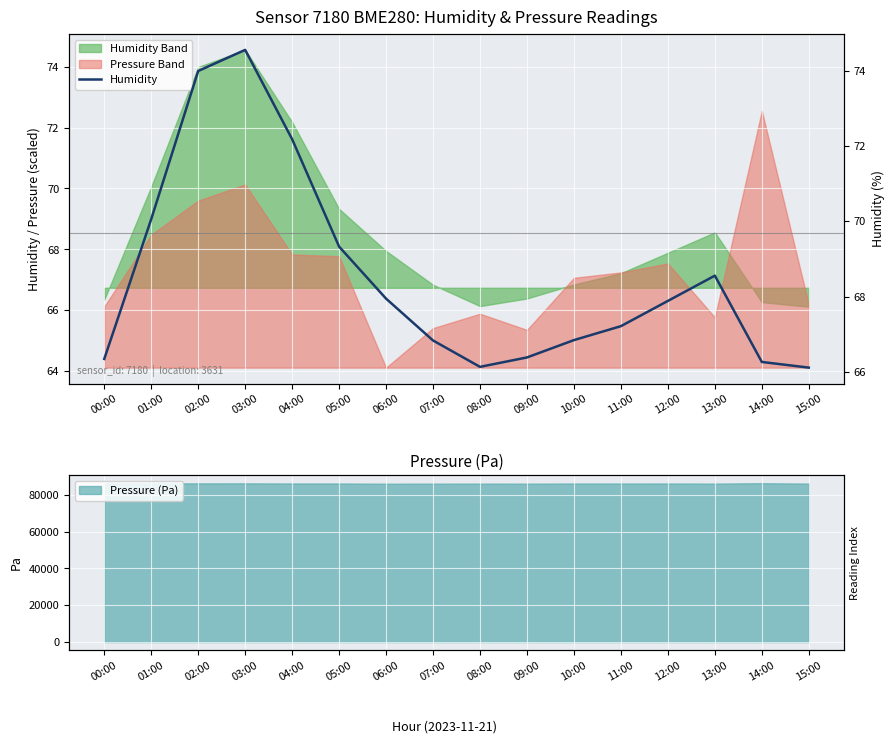

Which has a higher value, 15:00 or 02:00?

02:00